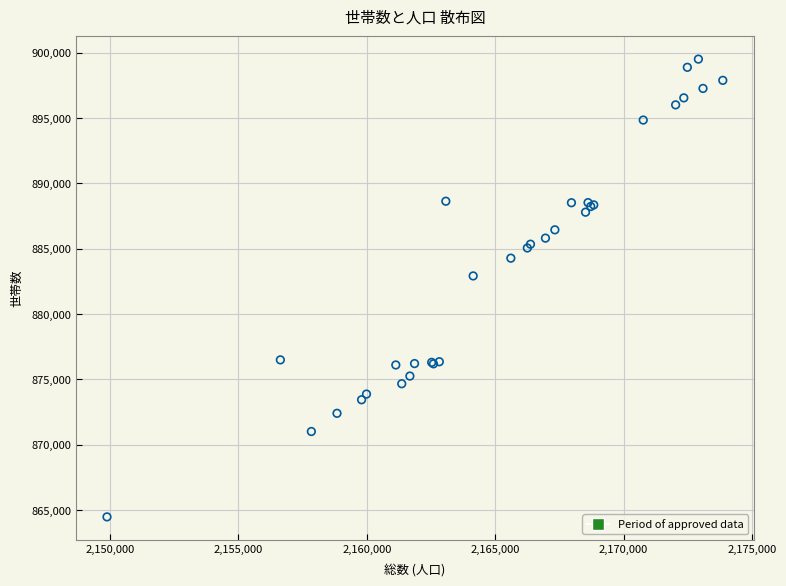

What Y value in the scatter plot is closest to 881982?

882907